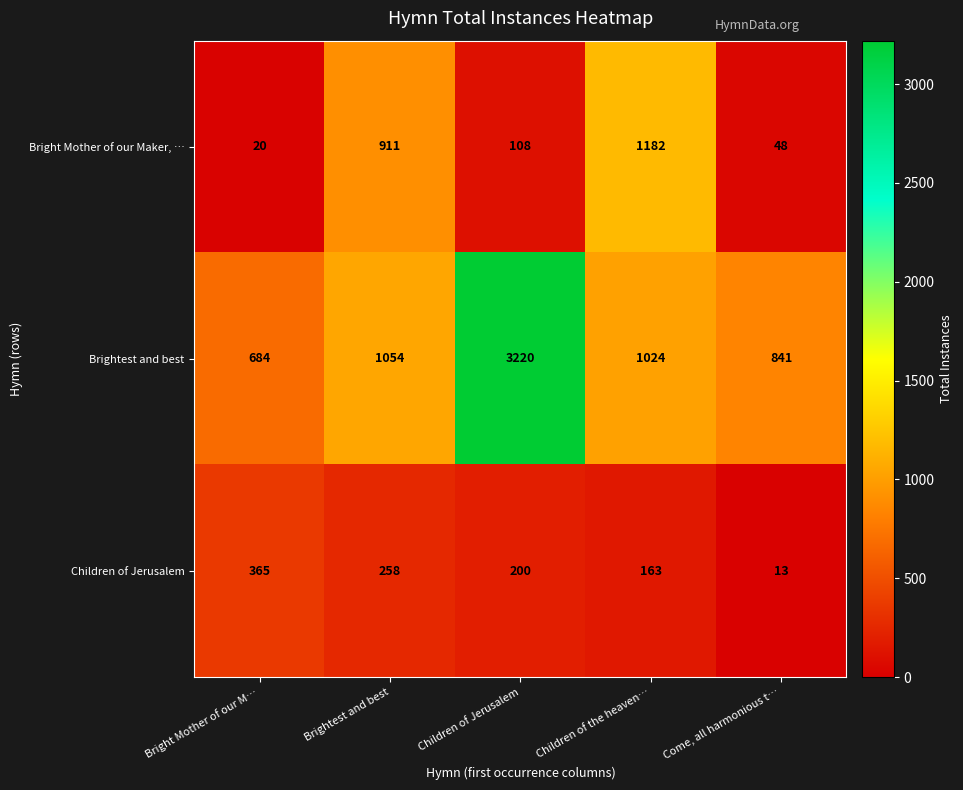

At Come, all harmonious t…, list the series in order from smallest to largest.

Children of Jerusalem, Bright Mother of our Maker, …, Brightest and best